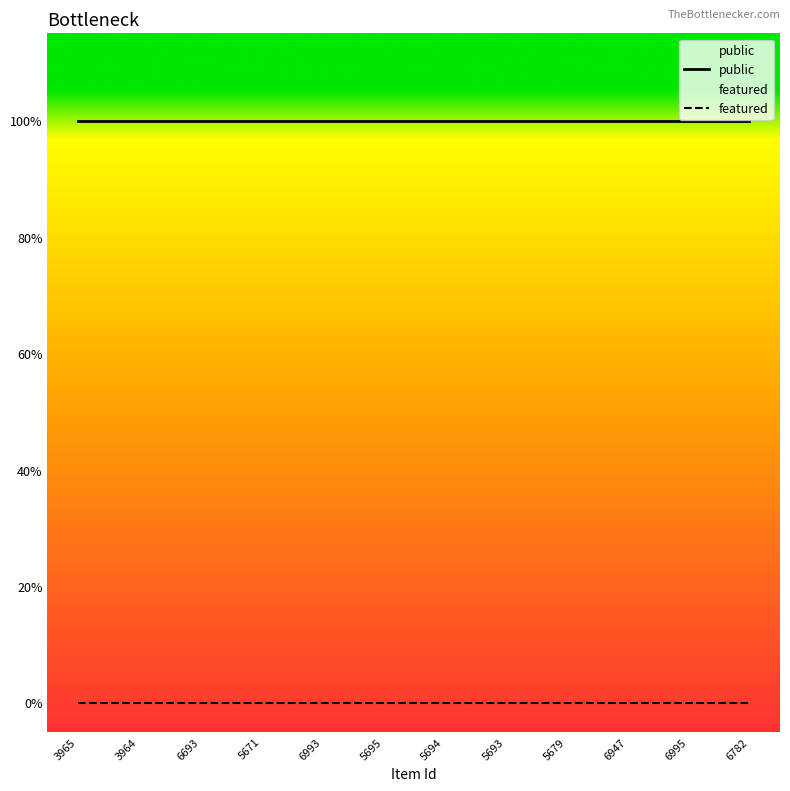

True or false: public and featured cross at least once.

False